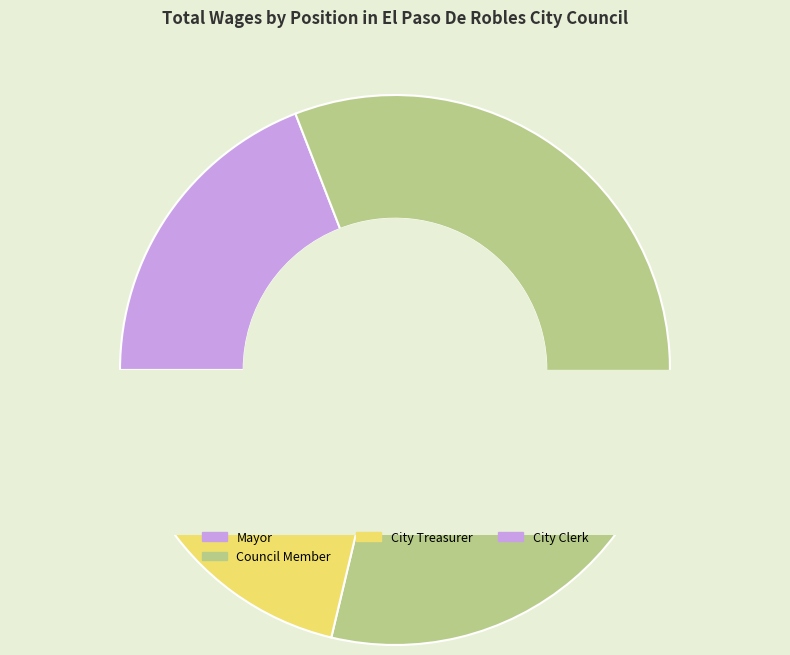

The Council Member slice represents 8% of the pie. True or false?

False